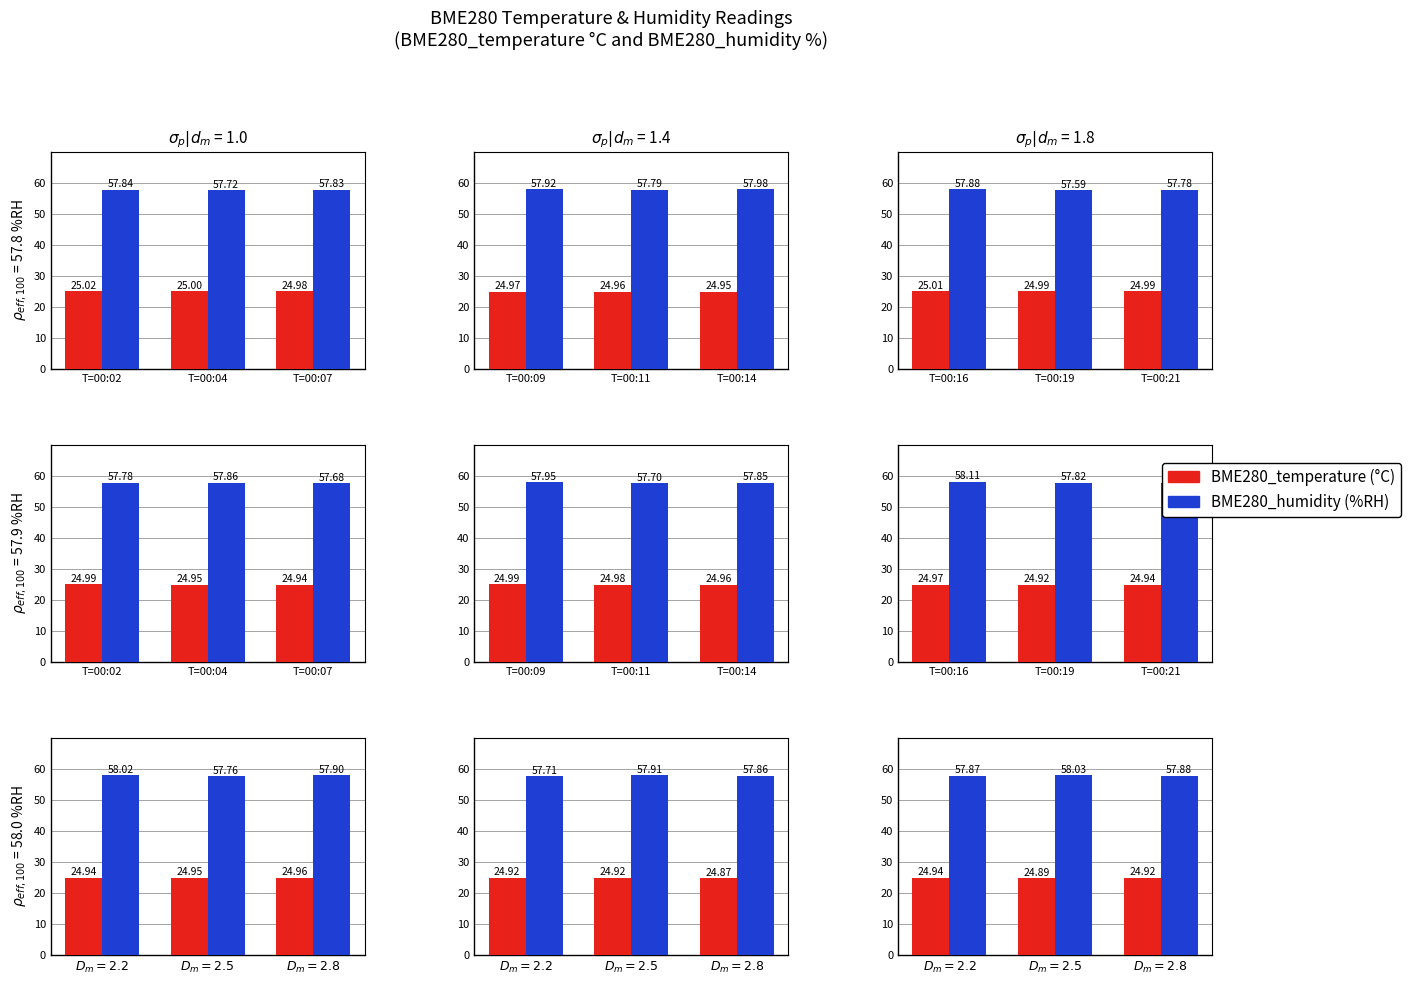

What are all the series names shown in the legend?

BME280_temperature, BME280_humidity